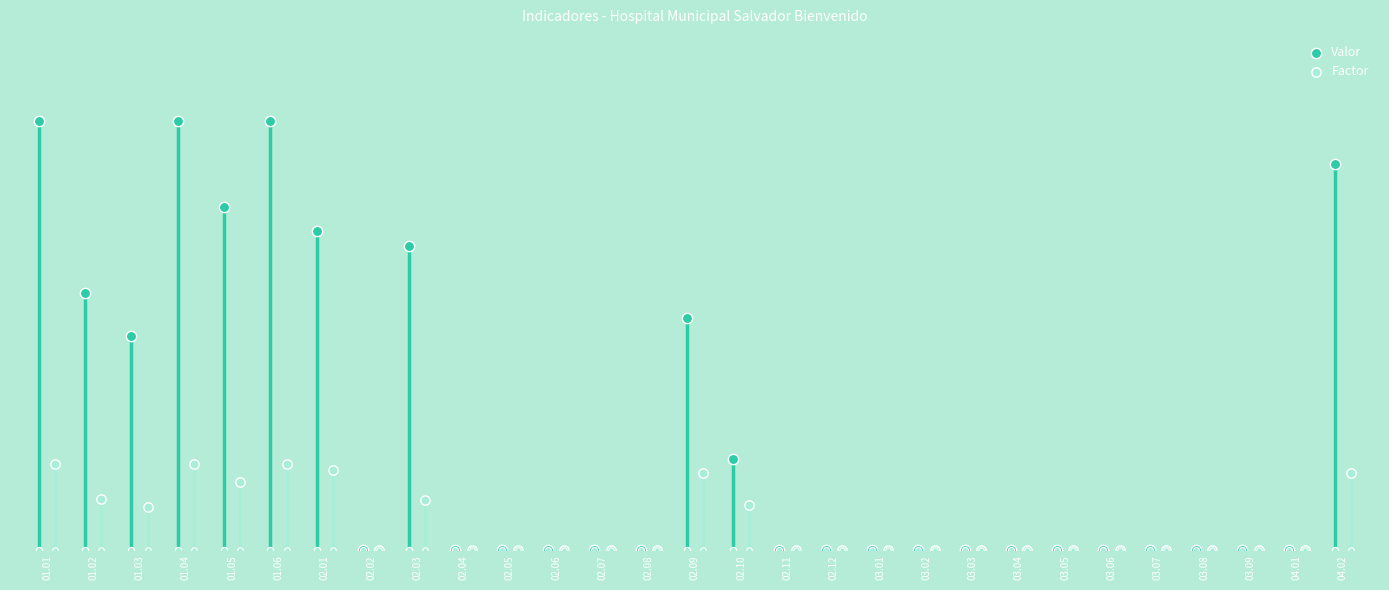

Which series has the largest total across all categories?

Valor